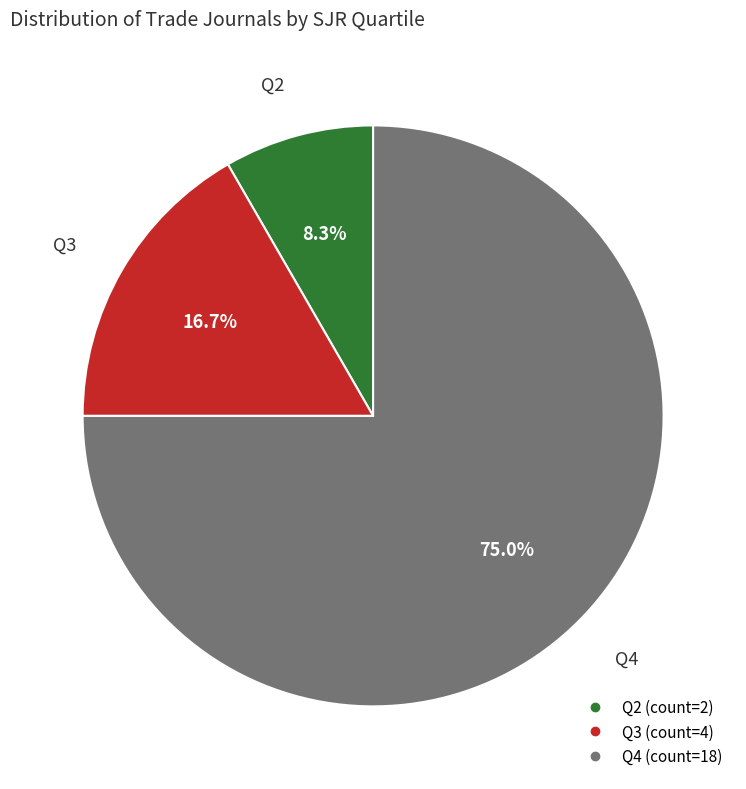

What portion of the pie excludes Q4?

25.0%